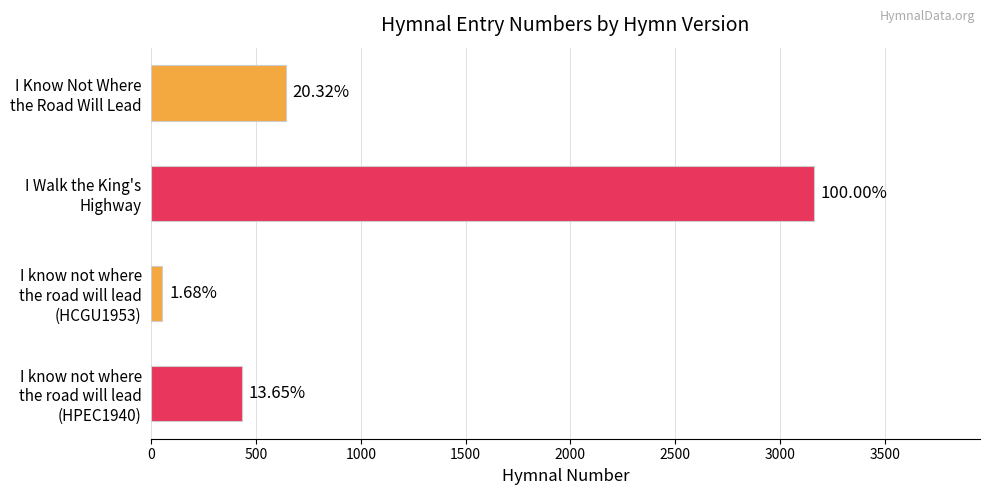

Are the bars horizontal?

Yes